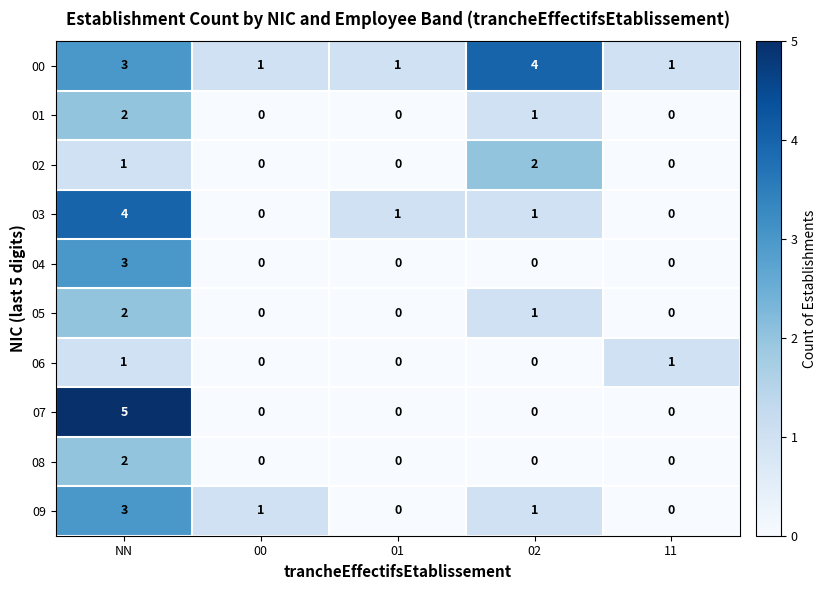

Which series has the widest spread of values?

07